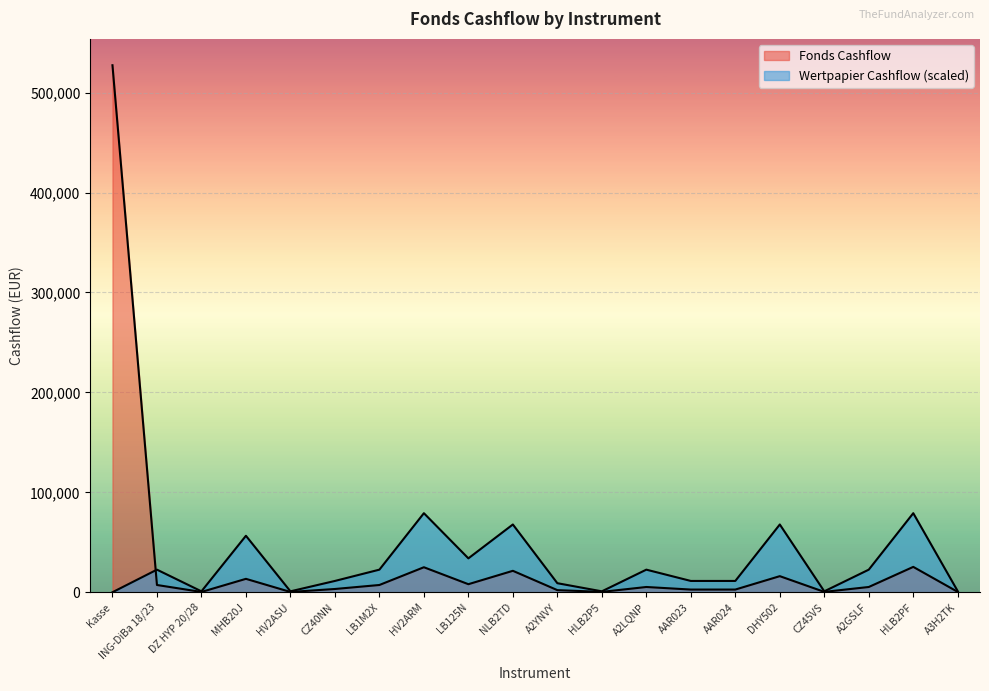

What is the total value across all series at MHB20J?

69917.2